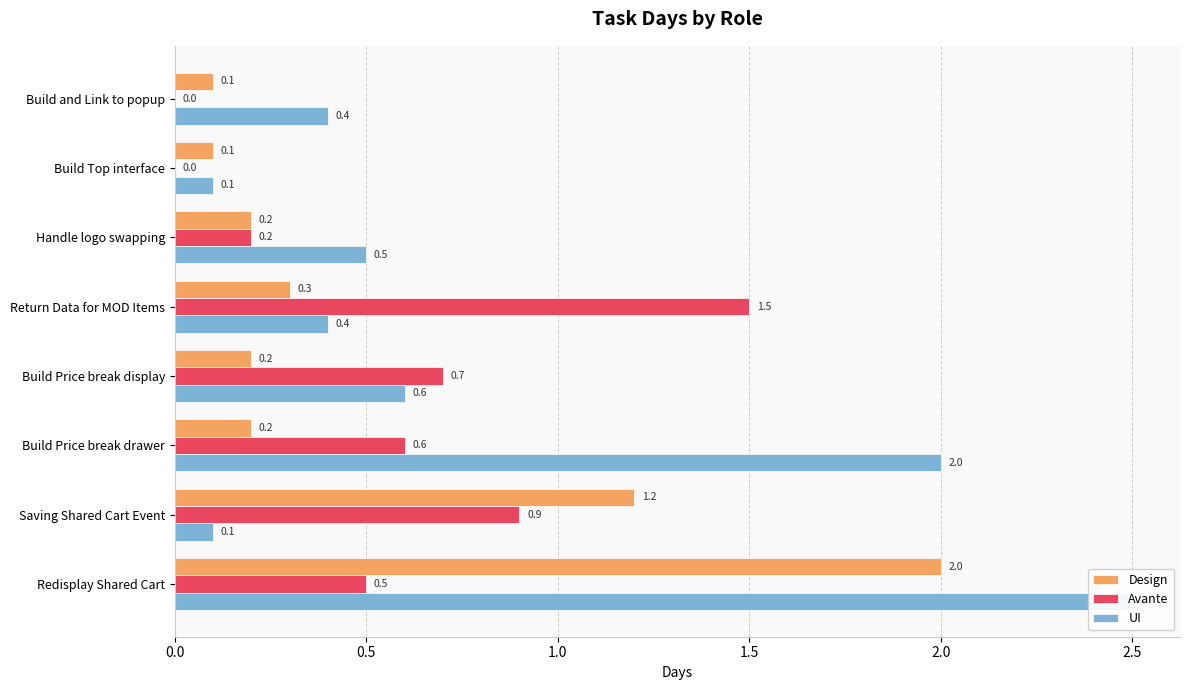

What is the lowest value of the Design series?

0.1